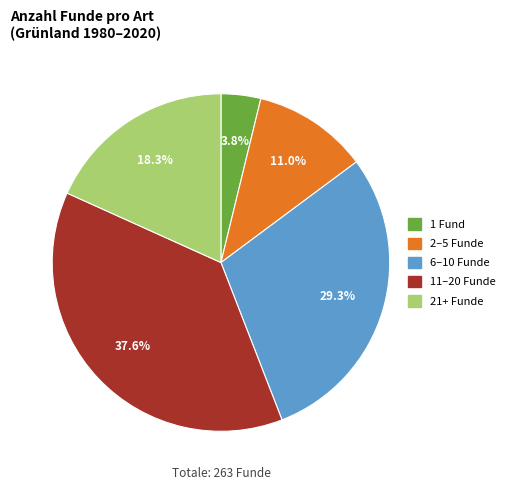

Does any single category account for the majority?

No